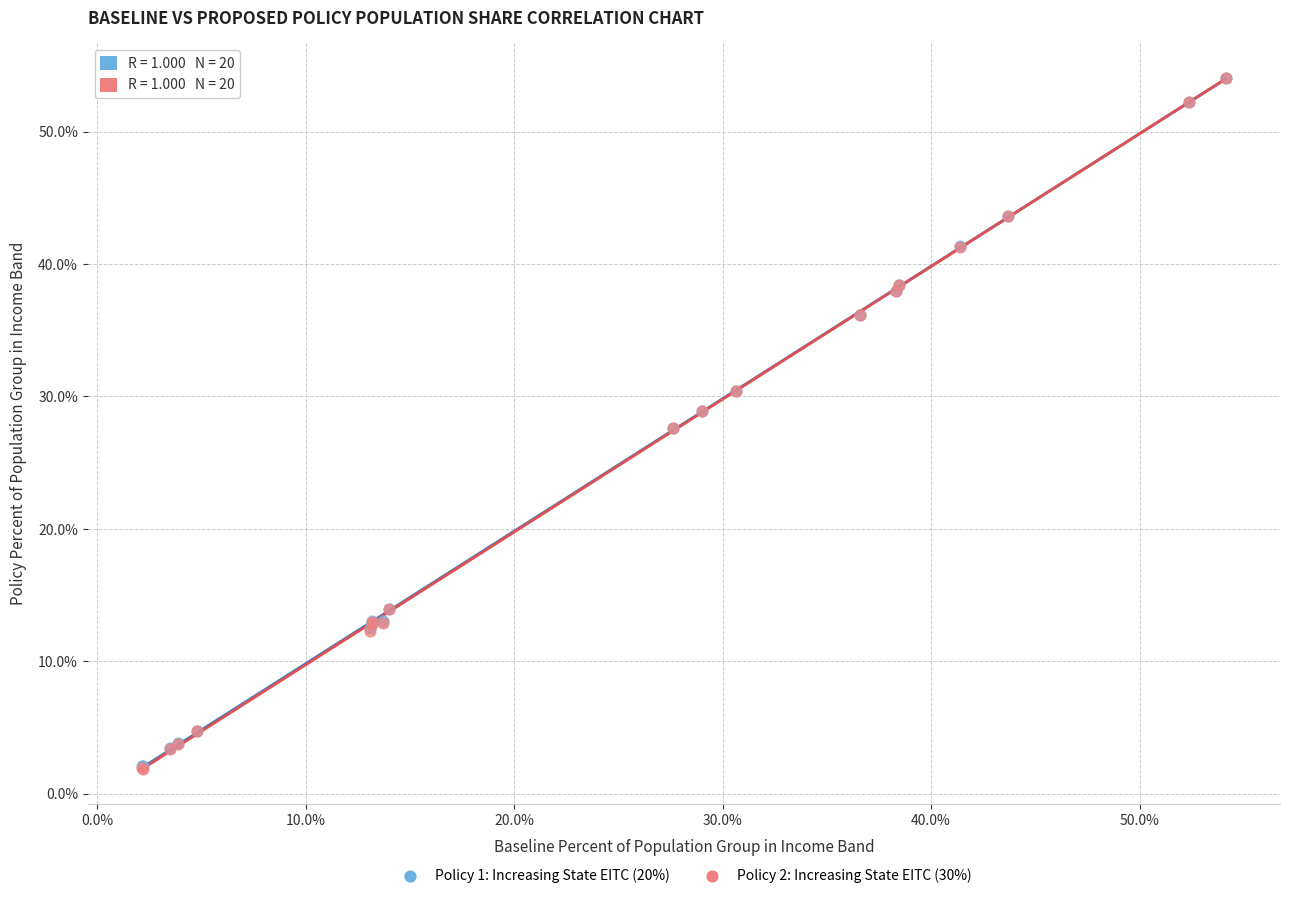

What are all the series names shown in the legend?

Policy 1: Increasing State EITC (20%), Policy 2: Increasing State EITC (30%)